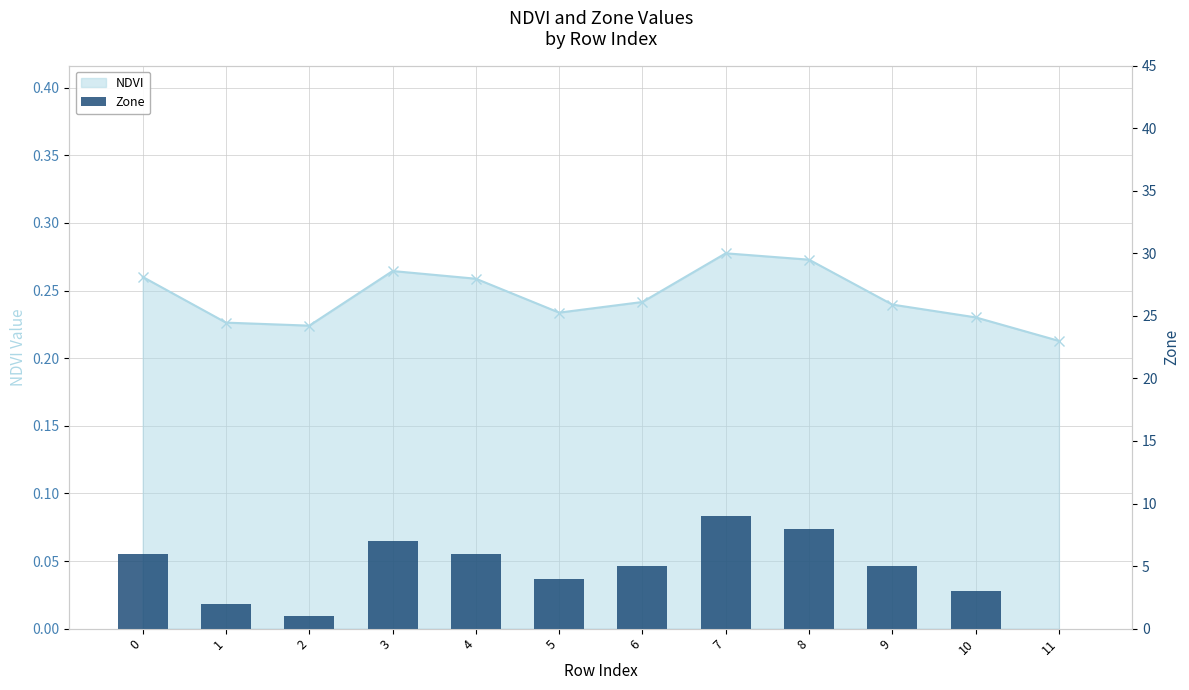

Reading left to right, extract all data points from this chart.

6	2	1	7	6	4	5	9	8	5	3	0